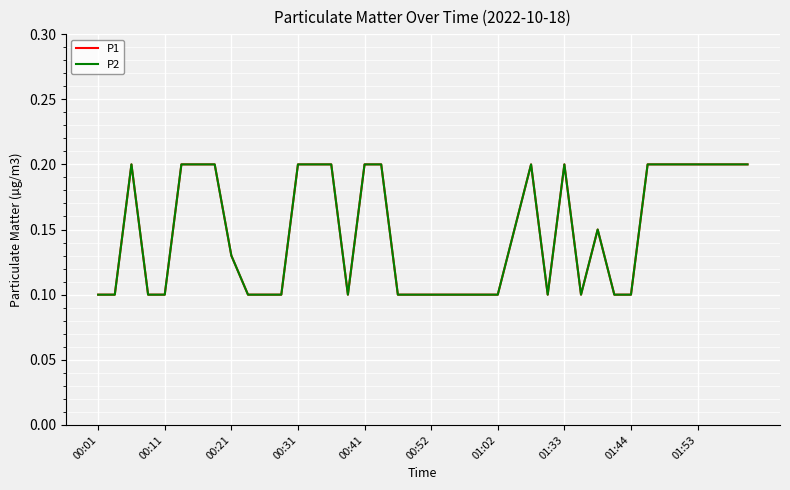

Does the chart have visible grid lines?

Yes